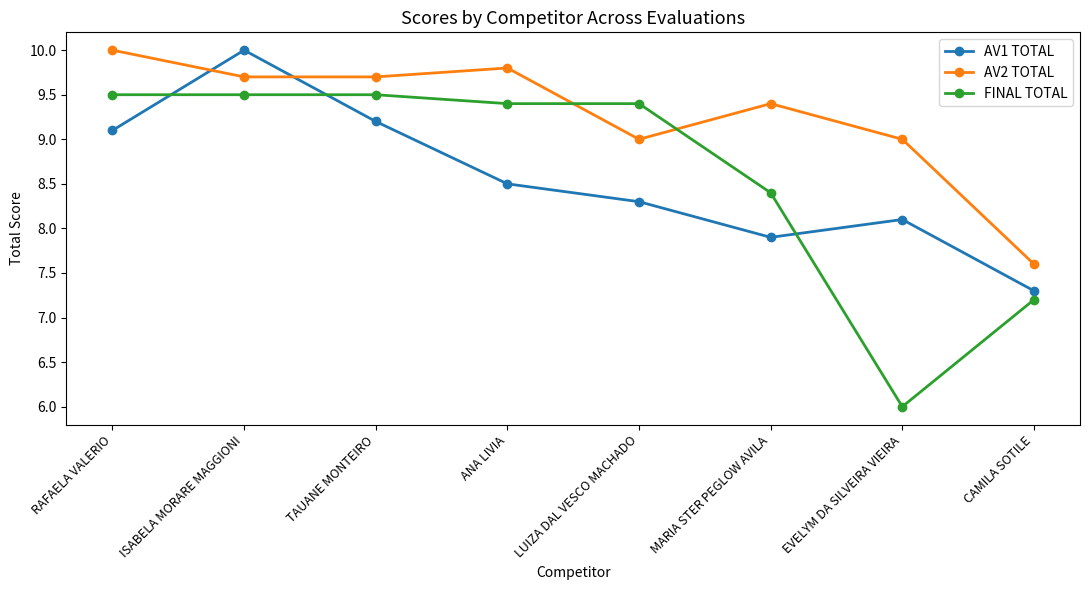

Reading left to right, list all the values displayed in this chart.

AV1 TOTAL: 9.1	10.0	9.2	8.5	8.3	7.9	8.1	7.3
AV2 TOTAL: 10.0	9.7	9.7	9.8	9.0	9.4	9.0	7.6
FINAL TOTAL: 9.5	9.5	9.5	9.4	9.4	8.4	6.0	7.2